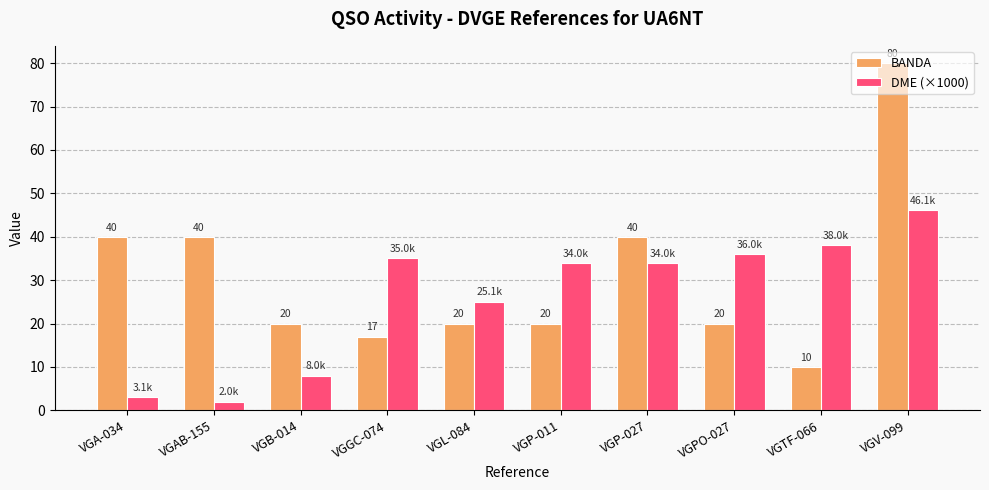

Where does the DME (×1000) series first go above 34?

VGGC-074